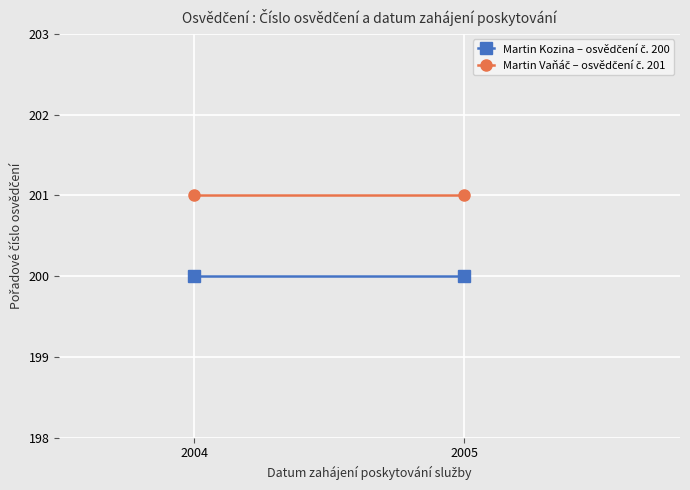

Rank the categories by Martin Kozina – osvědčení č. 200 value from lowest to highest.

2004, 2005